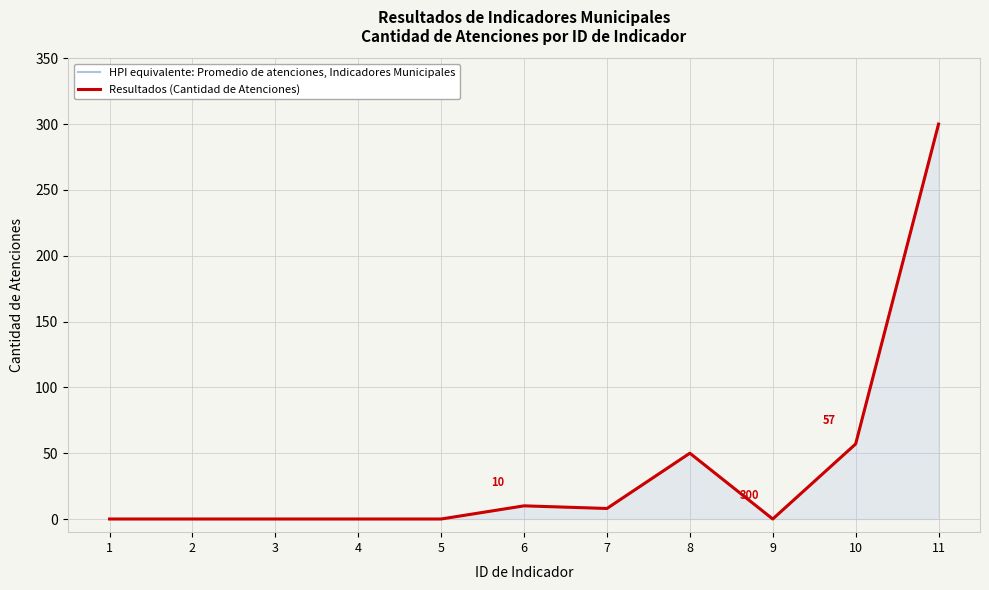

True or false: Resultados (Cantidad de Atenciones) has more than 1 points higher than both neighbors.

True